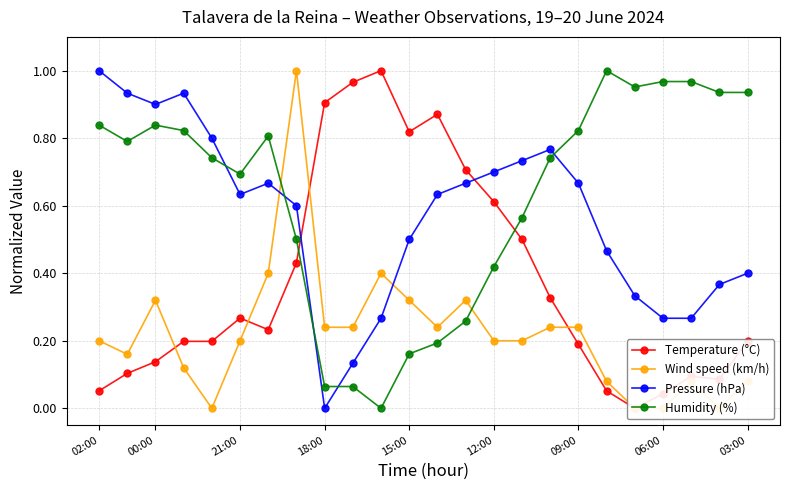

At which category does the chart reach its minimum across all series?

19